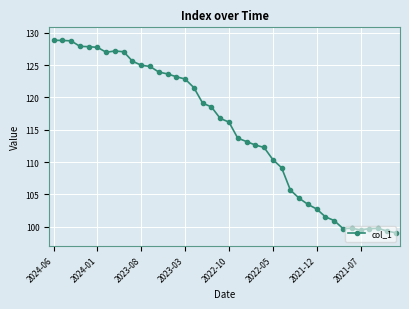

What is the minimum value shown in the chart?

99.1